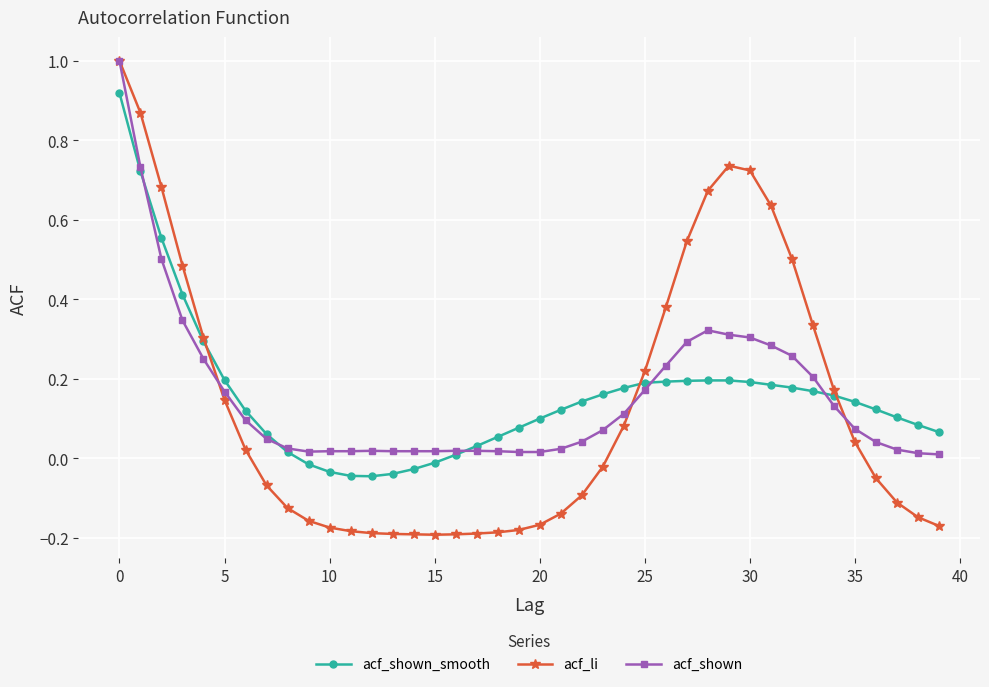

How many positive values does the acf_li series have?

19